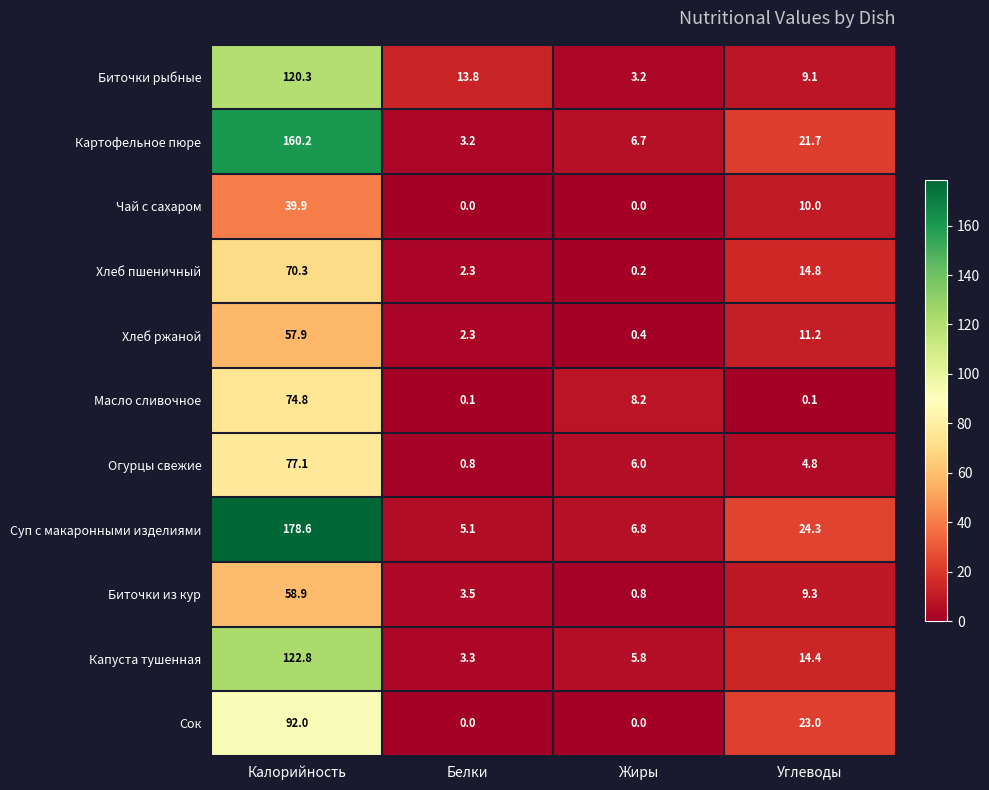

At Углеводы, list the series in order from smallest to largest.

Масло сливочное, Огурцы свежие, Биточки рыбные, Биточки из кур, Чай с сахаром, Хлеб ржаной, Капуста тушенная, Хлеб пшеничный, Картофельное пюре, Сок, Суп с макаронными изделиями